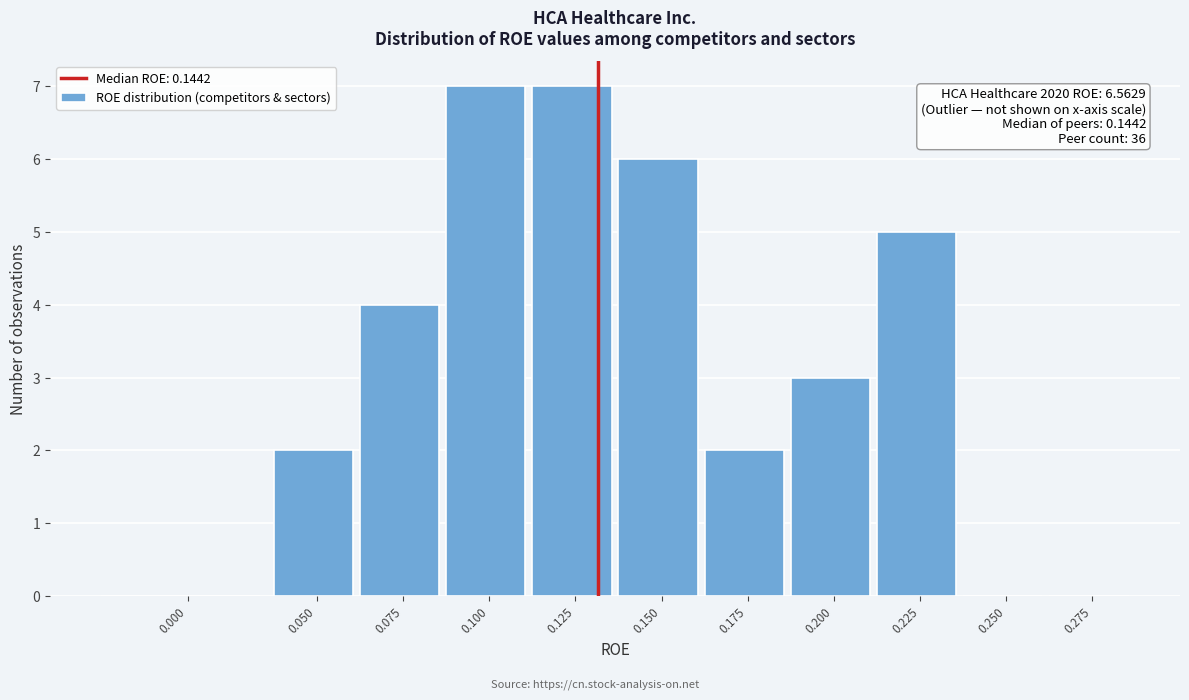

Reading right to left, list all the values displayed in this chart.

0.275=0	0.250=0	0.225=5	0.200=3	0.175=2	0.150=6	0.125=7	0.100=7	0.075=4	0.050=2	0.000=0